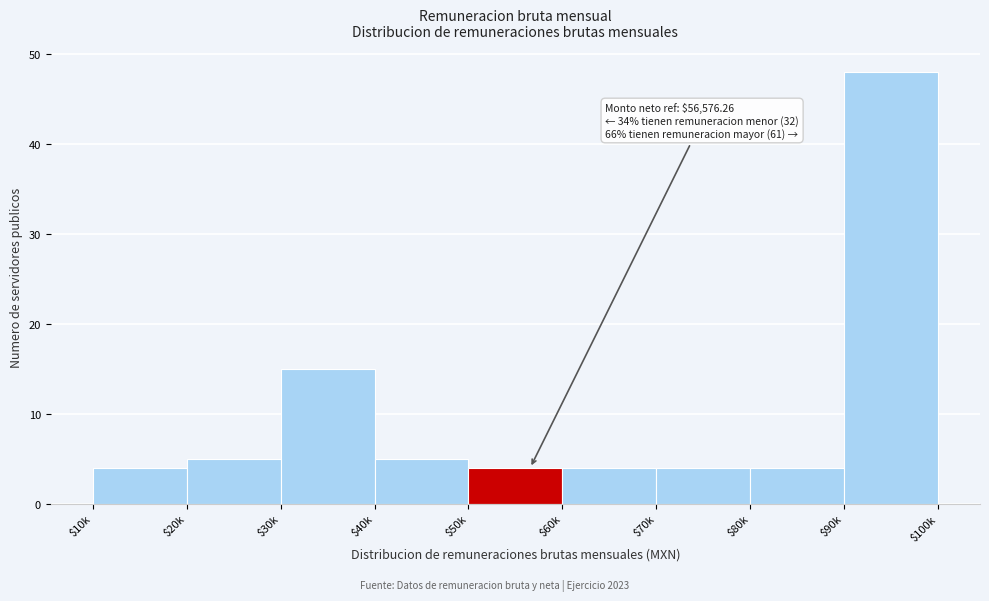

Reading right to left, what are all the values shown in this chart?

48	4	4	4	4	5	15	5	4